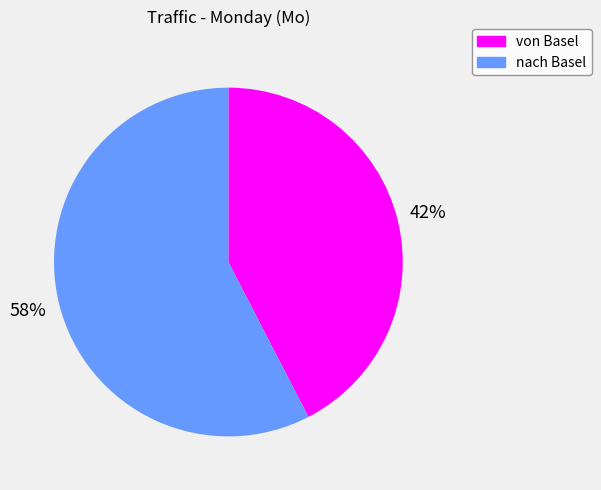

True or false: nach Basel accounts for 58% of the total.

True